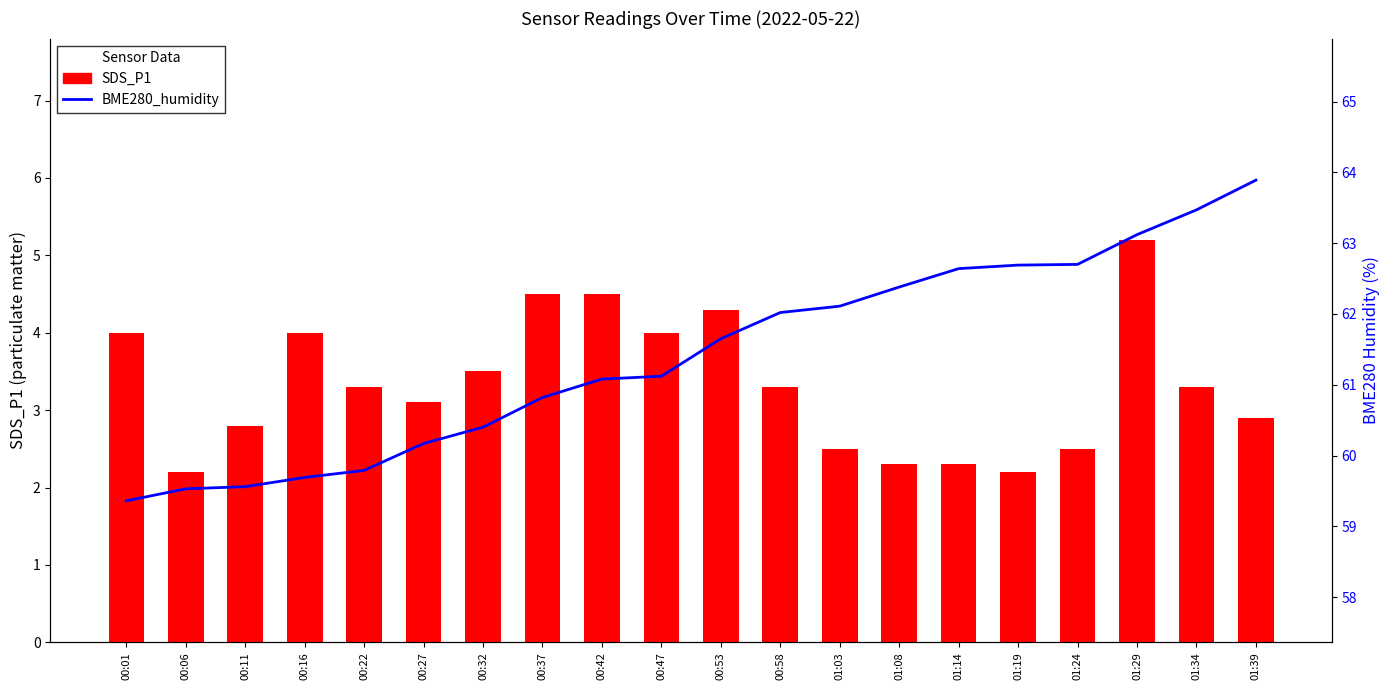

What is the difference between the maximum and minimum values in the SDS_P1 series?

3.0